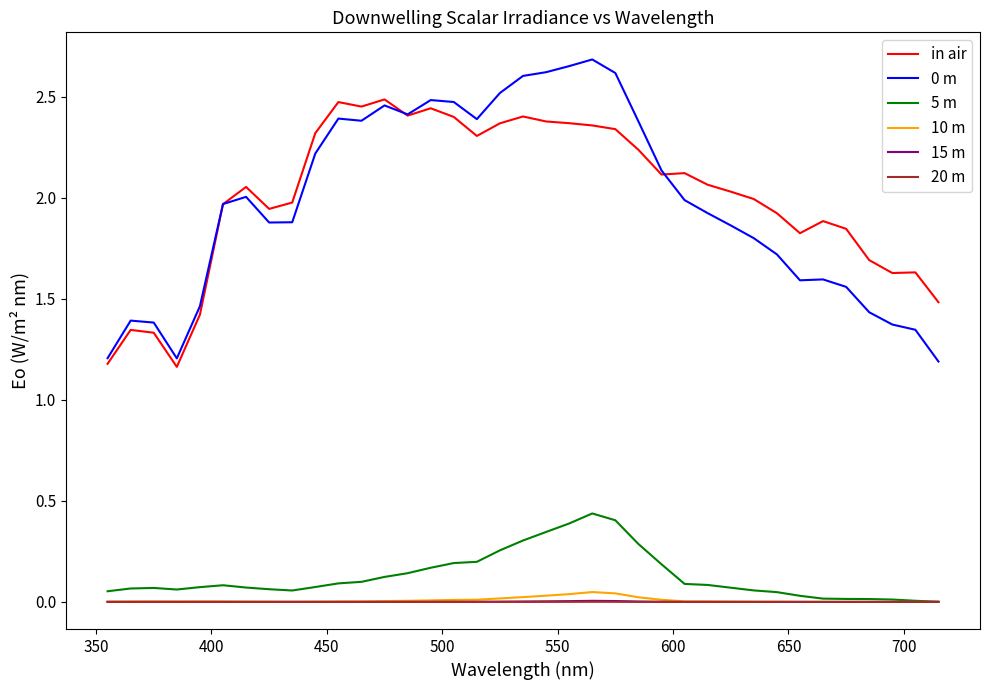

True or false: 5 m and 10 m cross at least once.

False